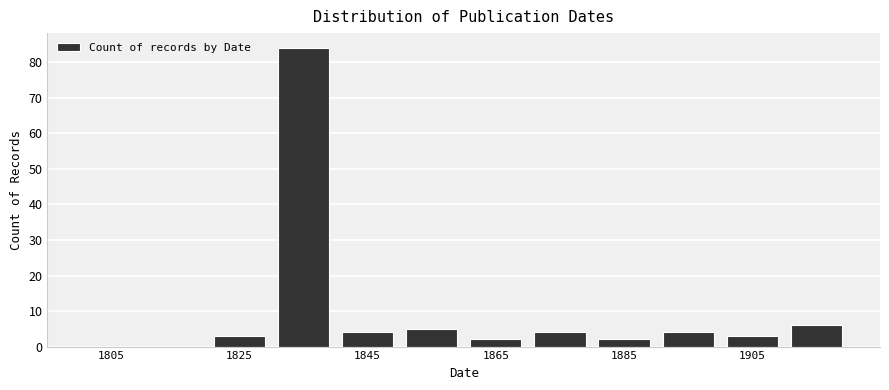

Over which range of the x-axis is the bar tallest?

1830 to 1840